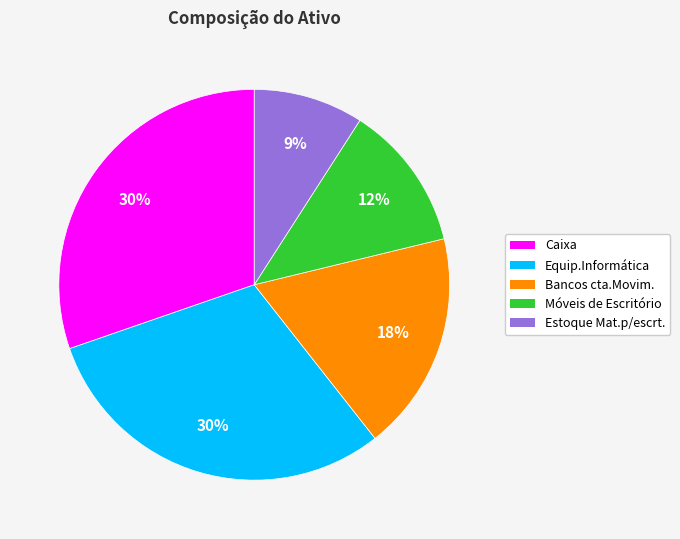

Does any single category account for the majority?

No